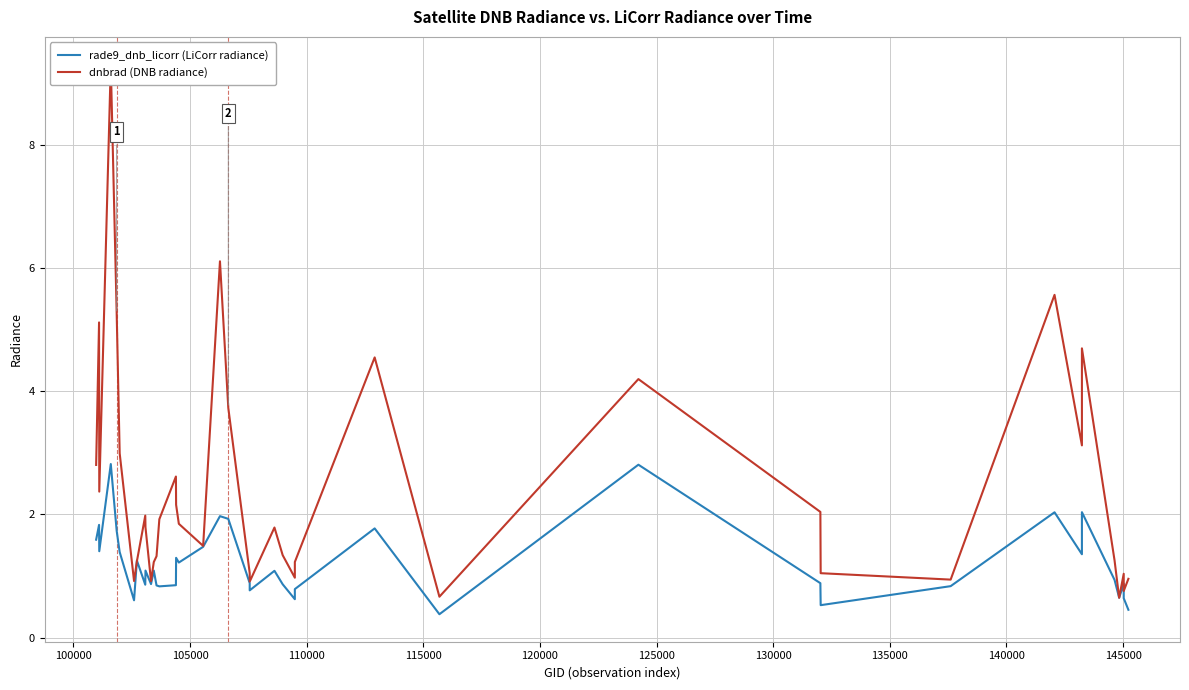

Does the chart have visible grid lines?

Yes